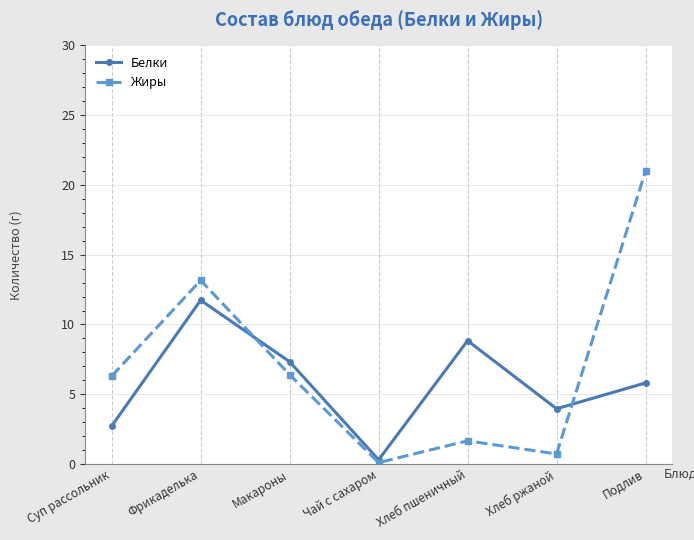

The value of Жиры at Чай с сахаром is 0.1. True or false?

True